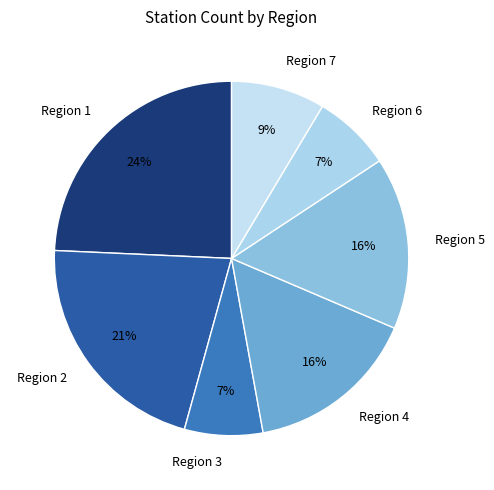

Combined, do Region 1 and Region 6 account for over 50%?

No